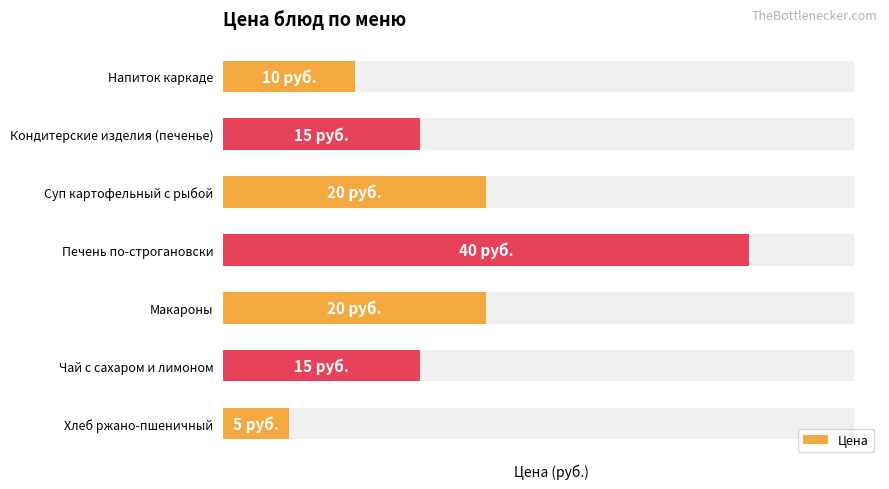

What is the maximum value shown in the chart?

40